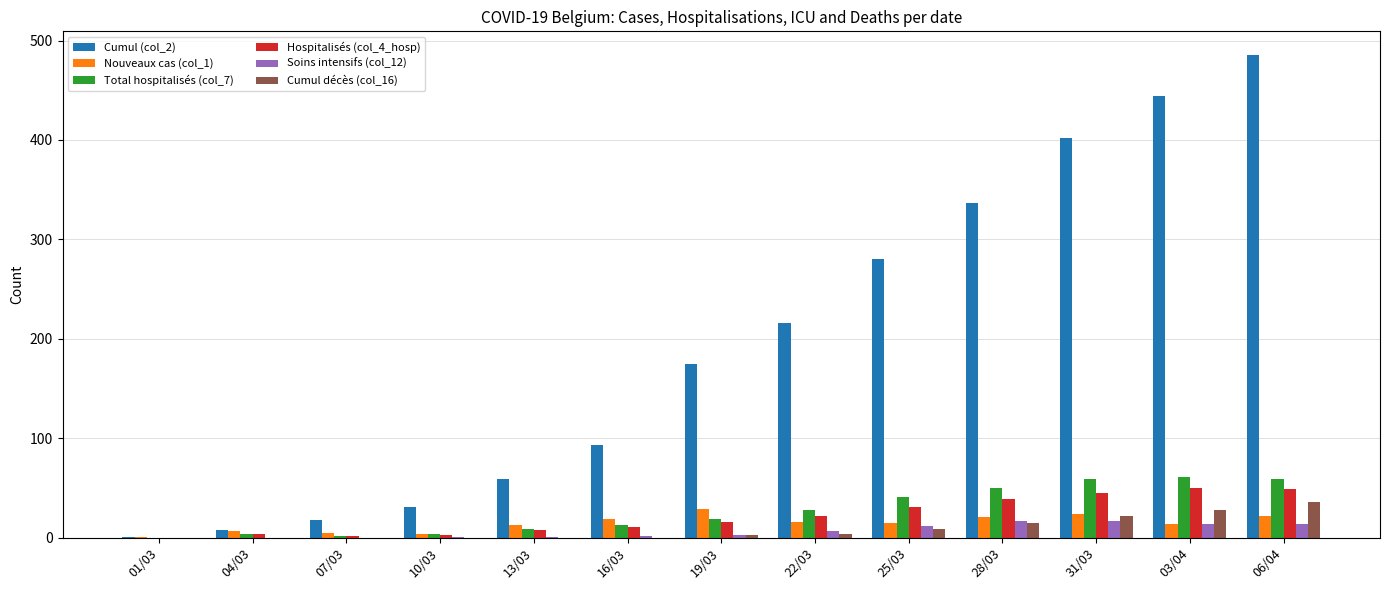

The Nouveaux cas (col_1) series shows 13 at 13/03. True or false?

True